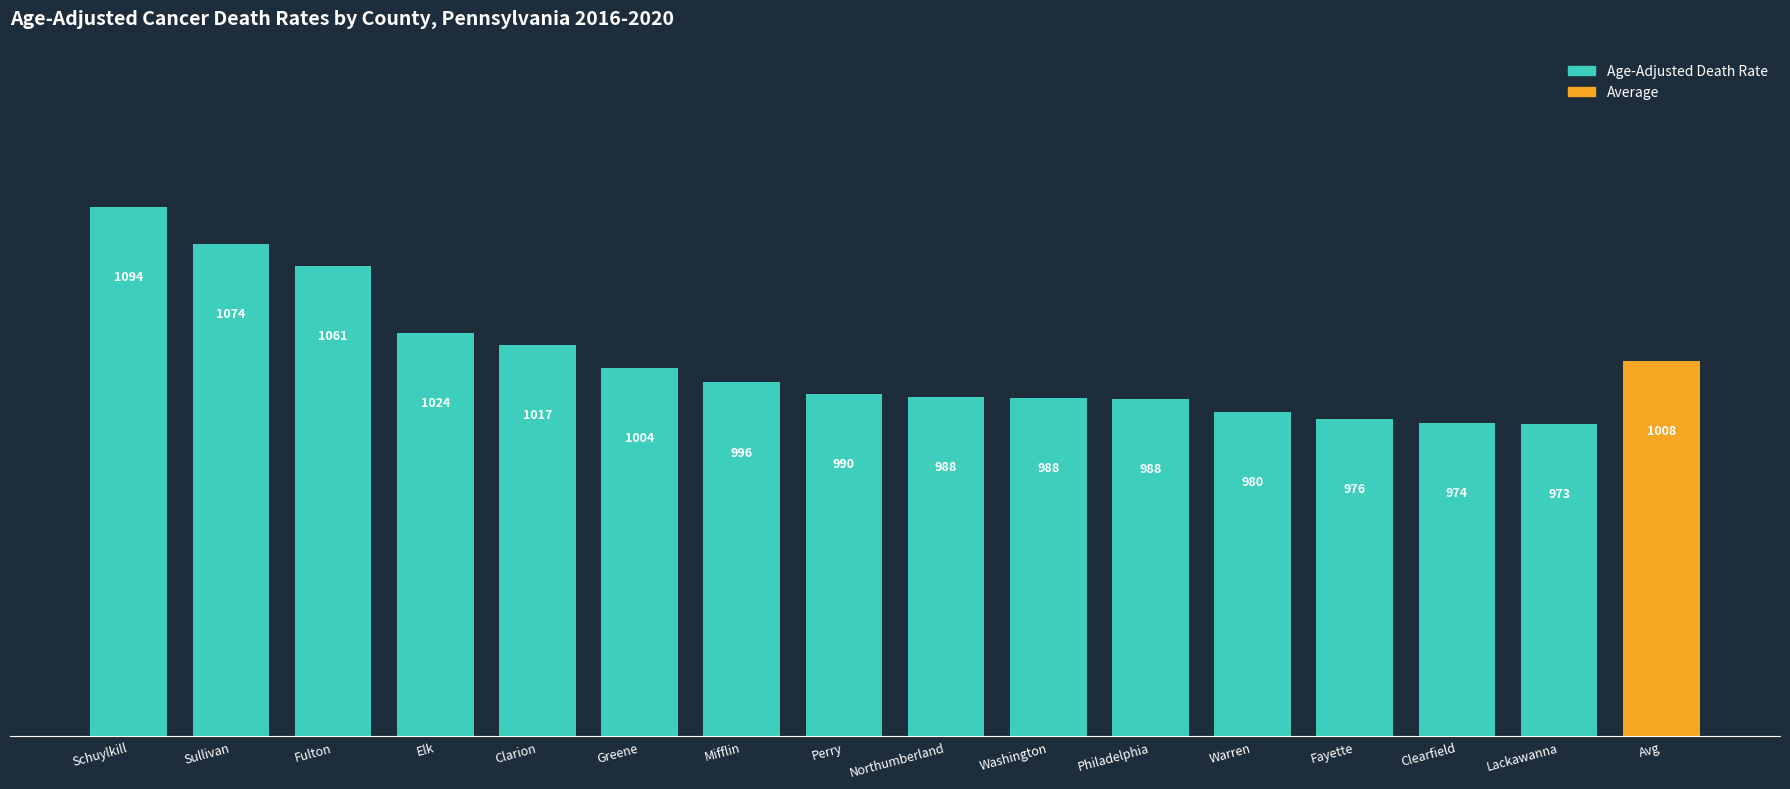

Are the bars grouped side by side (vs. stacked)?

No